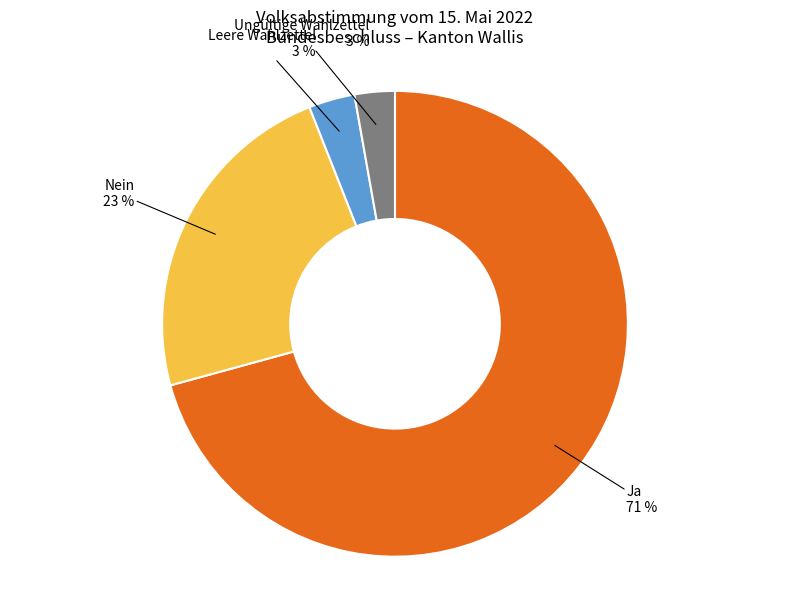

To the nearest percent, what is the average slice percentage?

25%